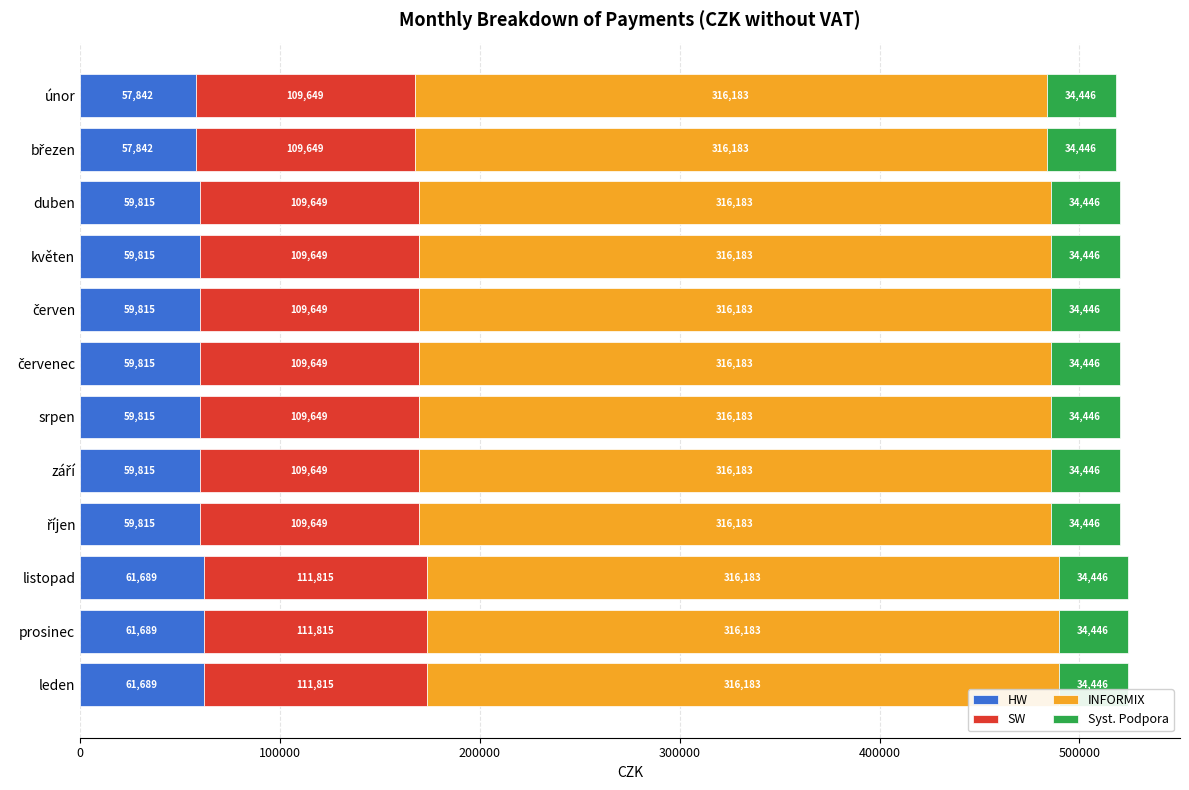

What is the minimum value for HW?

57842